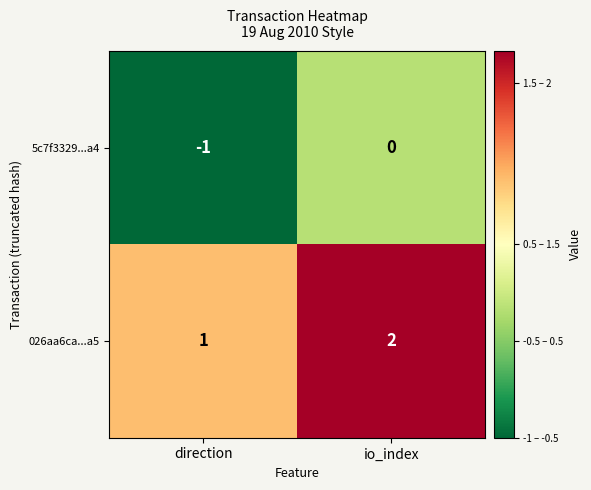

Which label corresponds to the smallest value in the chart?

direction